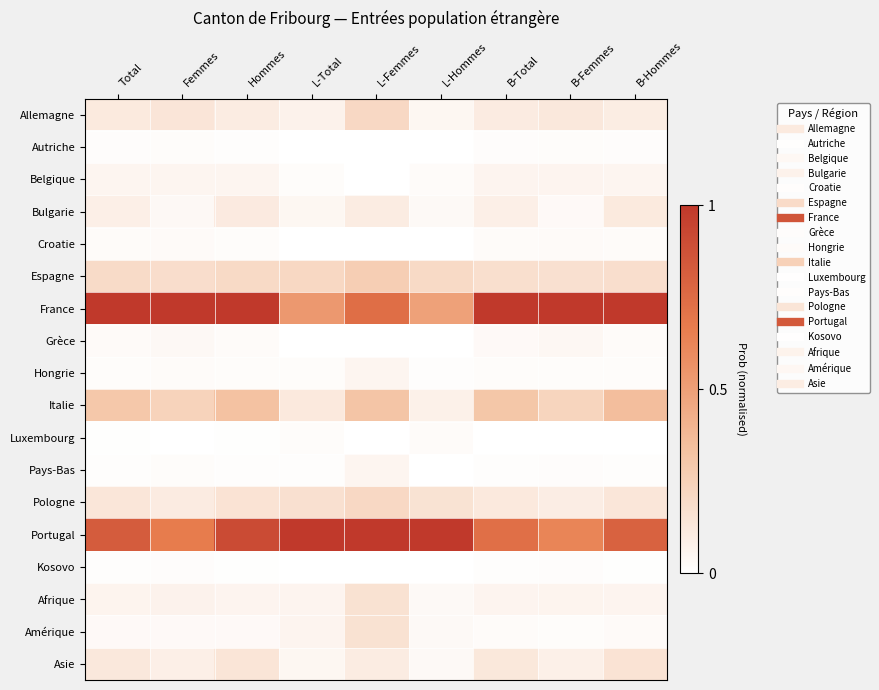

Reading left to right, what are all the values shown in this chart?

Allemagne: Total=0.1	Femmes=0.1	Hommes=0.1	L-Total=0.1	L-Femmes=0.2	L-Hommes=0.0	B-Total=0.1	B-Femmes=0.1	B-Hommes=0.1
Autriche: Total=0.0	Femmes=0.0	Hommes=0.0	L-Total=0.0	L-Femmes=0.0	L-Hommes=0.0	B-Total=0.0	B-Femmes=0.0	B-Hommes=0.0
Belgique: Total=0.1	Femmes=0.1	Hommes=0.1	L-Total=0.0	L-Femmes=0.0	L-Hommes=0.0	B-Total=0.1	B-Femmes=0.1	B-Hommes=0.1
Bulgarie: Total=0.1	Femmes=0.0	Hommes=0.1	L-Total=0.0	L-Femmes=0.1	L-Hommes=0.0	B-Total=0.1	B-Femmes=0.0	B-Hommes=0.1
Croatie: Total=0.0	Femmes=0.0	Hommes=0.0	L-Total=0.0	L-Femmes=0.0	L-Hommes=0.0	B-Total=0.0	B-Femmes=0.0	B-Hommes=0.0
Espagne: Total=0.2	Femmes=0.2	Hommes=0.2	L-Total=0.2	L-Femmes=0.3	L-Hommes=0.2	B-Total=0.2	B-Femmes=0.2	B-Hommes=0.2
France: Total=1.0	Femmes=1.0	Hommes=1.0	L-Total=0.5	L-Femmes=0.7	L-Hommes=0.5	B-Total=1.0	B-Femmes=1.0	B-Hommes=1.0
Grèce: Total=0.0	Femmes=0.0	Hommes=0.0	L-Total=0.0	L-Femmes=0.0	L-Hommes=0.0	B-Total=0.0	B-Femmes=0.0	B-Hommes=0.0
Hongrie: Total=0.0	Femmes=0.0	Hommes=0.0	L-Total=0.0	L-Femmes=0.1	L-Hommes=0.0	B-Total=0.0	B-Femmes=0.0	B-Hommes=0.0
Italie: Total=0.3	Femmes=0.2	Hommes=0.3	L-Total=0.1	L-Femmes=0.3	L-Hommes=0.1	B-Total=0.3	B-Femmes=0.2	B-Hommes=0.4
Luxembourg: Total=0.0	Femmes=0.0	Hommes=0.0	L-Total=0.0	L-Femmes=0.0	L-Hommes=0.0	B-Total=0.0	B-Femmes=0.0	B-Hommes=0.0
Pays-Bas: Total=0.0	Femmes=0.0	Hommes=0.0	L-Total=0.0	L-Femmes=0.1	L-Hommes=0.0	B-Total=0.0	B-Femmes=0.0	B-Hommes=0.0
Pologne: Total=0.1	Femmes=0.1	Hommes=0.2	L-Total=0.2	L-Femmes=0.2	L-Hommes=0.2	B-Total=0.1	B-Femmes=0.1	B-Hommes=0.1
Portugal: Total=0.8	Femmes=0.7	Hommes=0.9	L-Total=1.0	L-Femmes=1.0	L-Hommes=1.0	B-Total=0.7	B-Femmes=0.6	B-Hommes=0.8
Kosovo: Total=0.0	Femmes=0.0	Hommes=0.0	L-Total=0.0	L-Femmes=0.0	L-Hommes=0.0	B-Total=0.0	B-Femmes=0.0	B-Hommes=0.0
Afrique: Total=0.1	Femmes=0.1	Hommes=0.1	L-Total=0.1	L-Femmes=0.2	L-Hommes=0.0	B-Total=0.1	B-Femmes=0.1	B-Hommes=0.1
Amérique: Total=0.0	Femmes=0.0	Hommes=0.0	L-Total=0.1	L-Femmes=0.2	L-Hommes=0.0	B-Total=0.0	B-Femmes=0.0	B-Hommes=0.0
Asie: Total=0.1	Femmes=0.1	Hommes=0.1	L-Total=0.0	L-Femmes=0.1	L-Hommes=0.0	B-Total=0.1	B-Femmes=0.1	B-Hommes=0.2